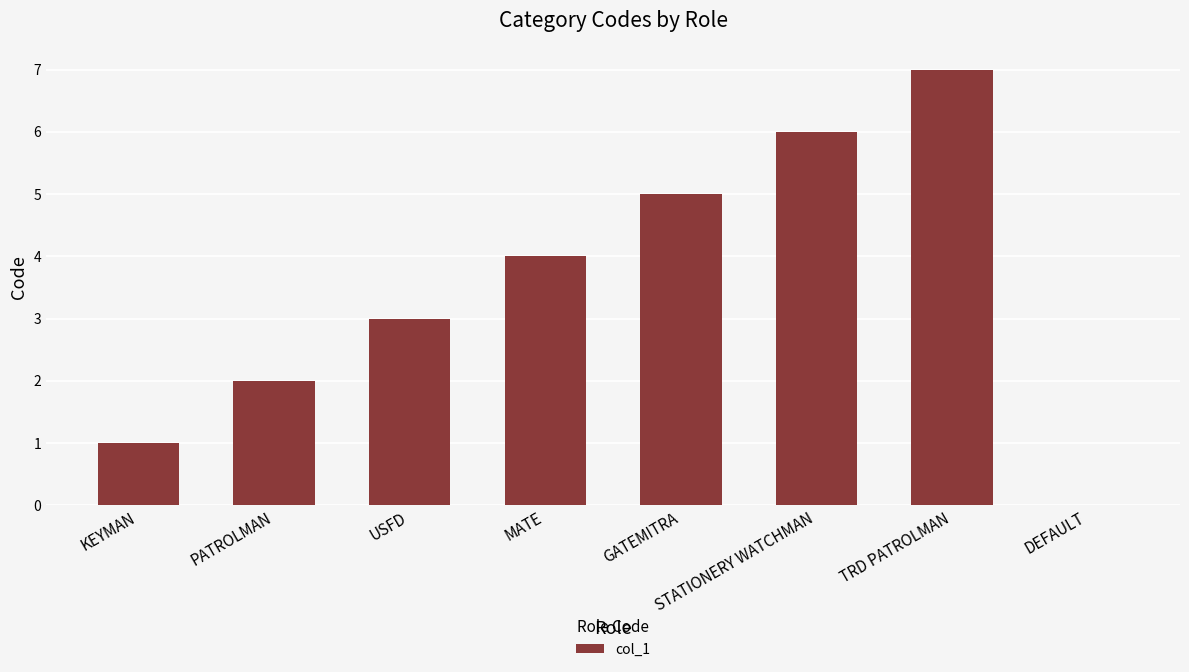

What value does the data have at STATIONERY WATCHMAN?

6